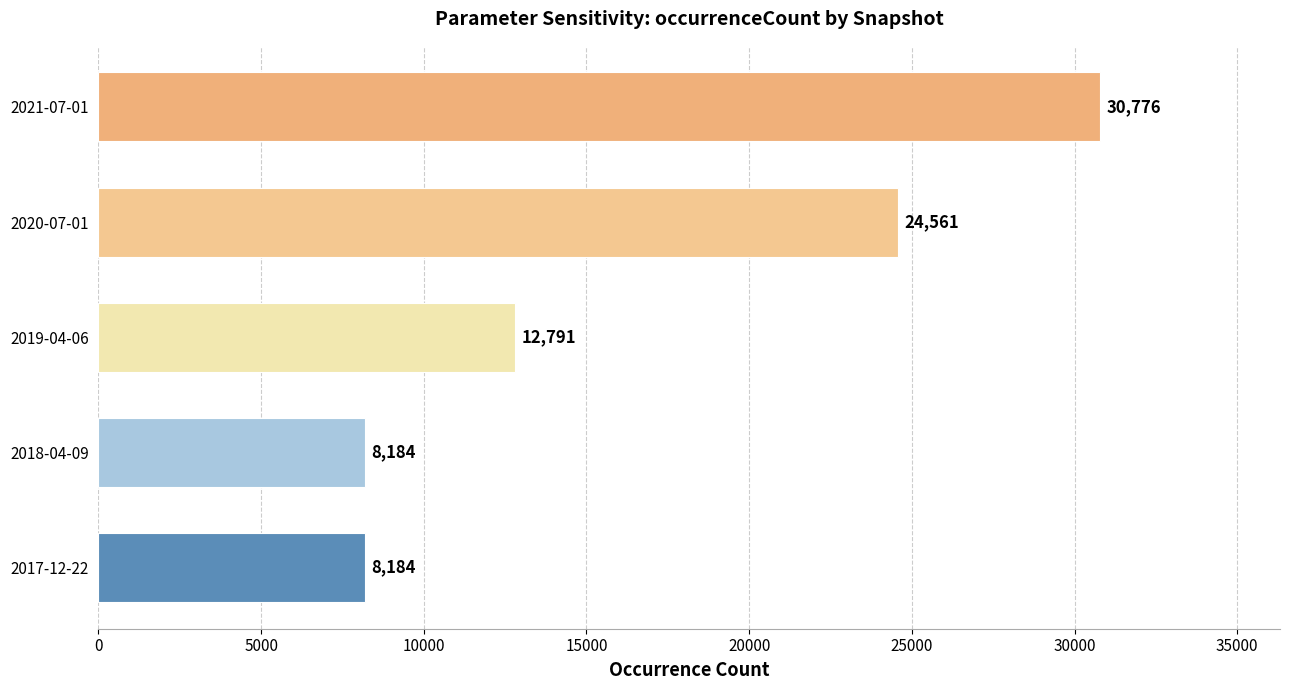

The value at 2020-07-01 is 24561. True or false?

True